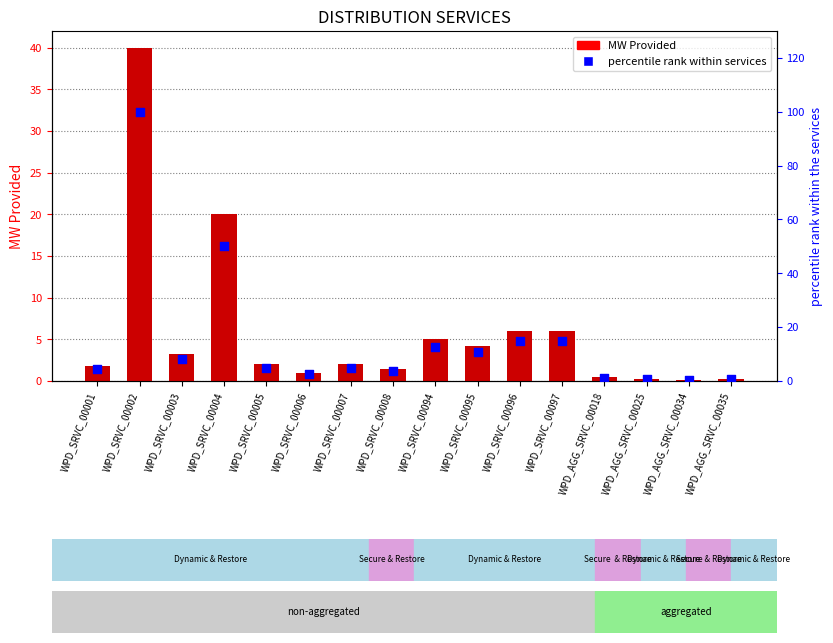

Which series contains the highest Y value?

percentile rank within services